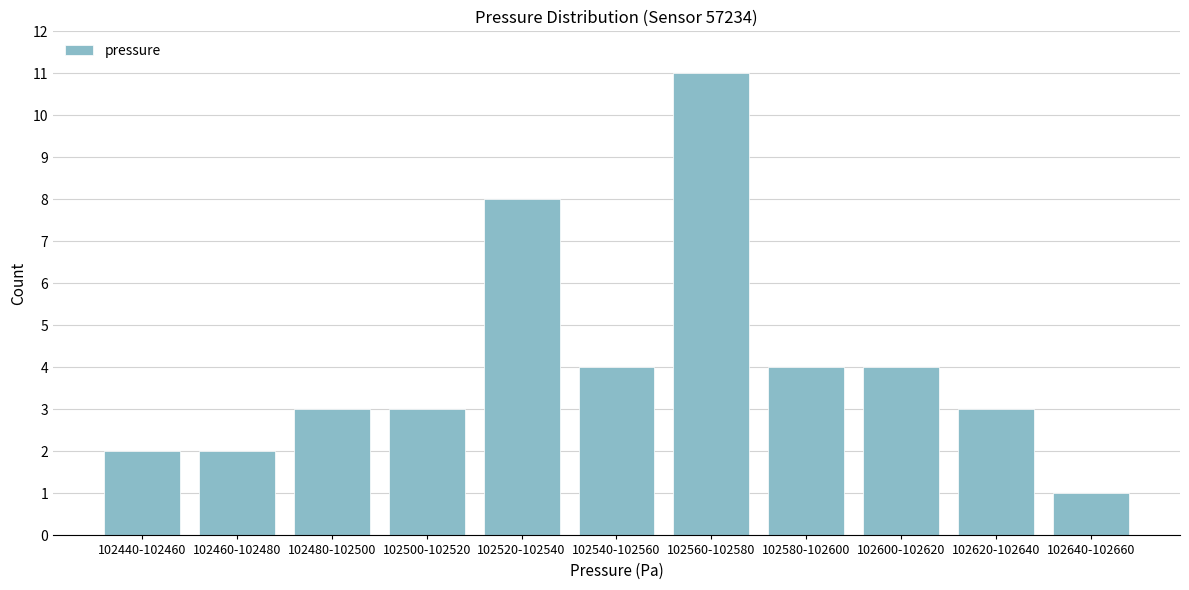

Reading left to right, list all the values displayed in this chart.

102440-102460=2	102460-102480=2	102480-102500=3	102500-102520=3	102520-102540=8	102540-102560=4	102560-102580=11	102580-102600=4	102600-102620=4	102620-102640=3	102640-102660=1